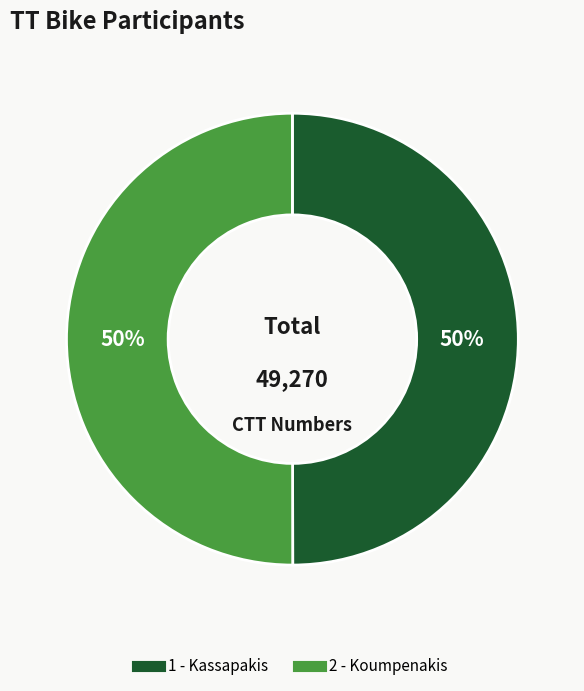

What is the ratio of the value at 2 - Koumpenakis to the value at 1 - Kassapakis?

1.0